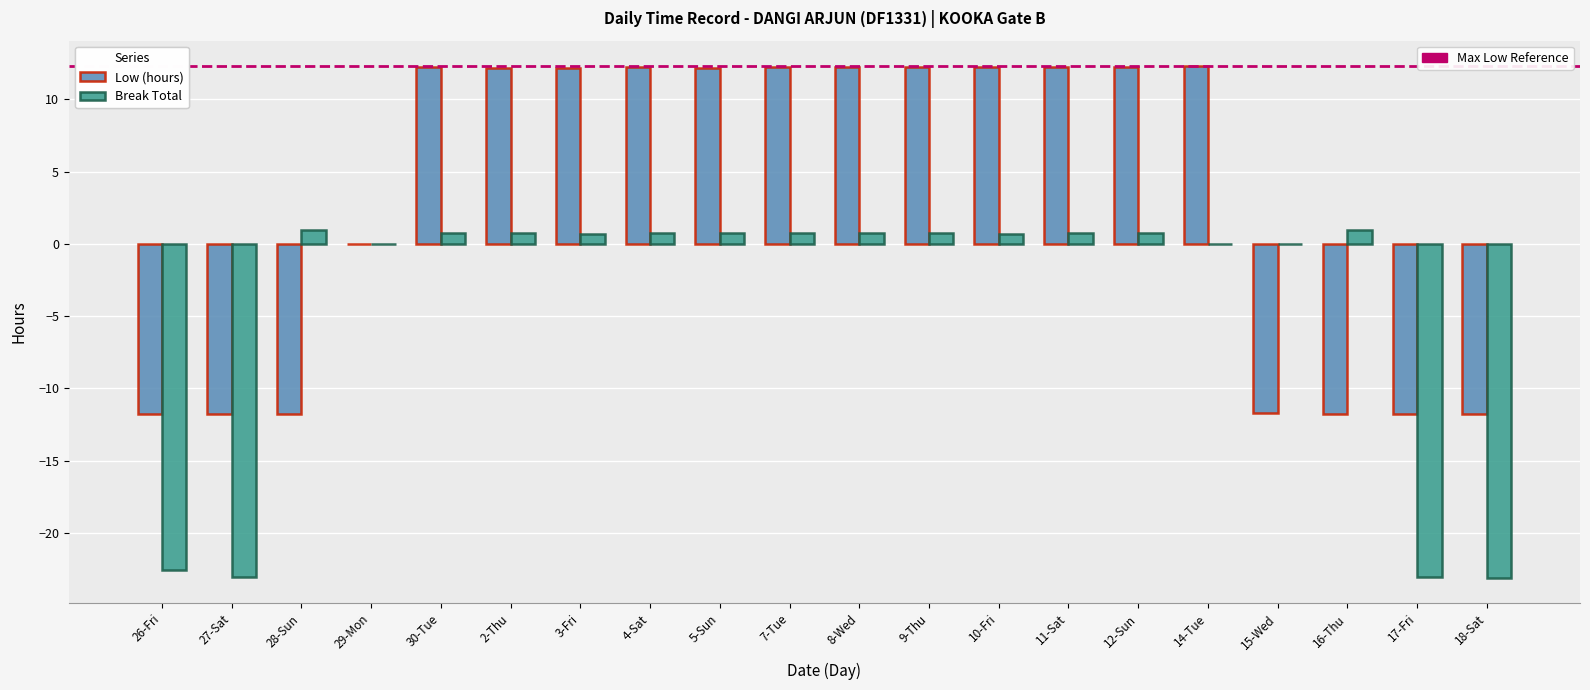

What is the maximum value shown in the chart?

12.3